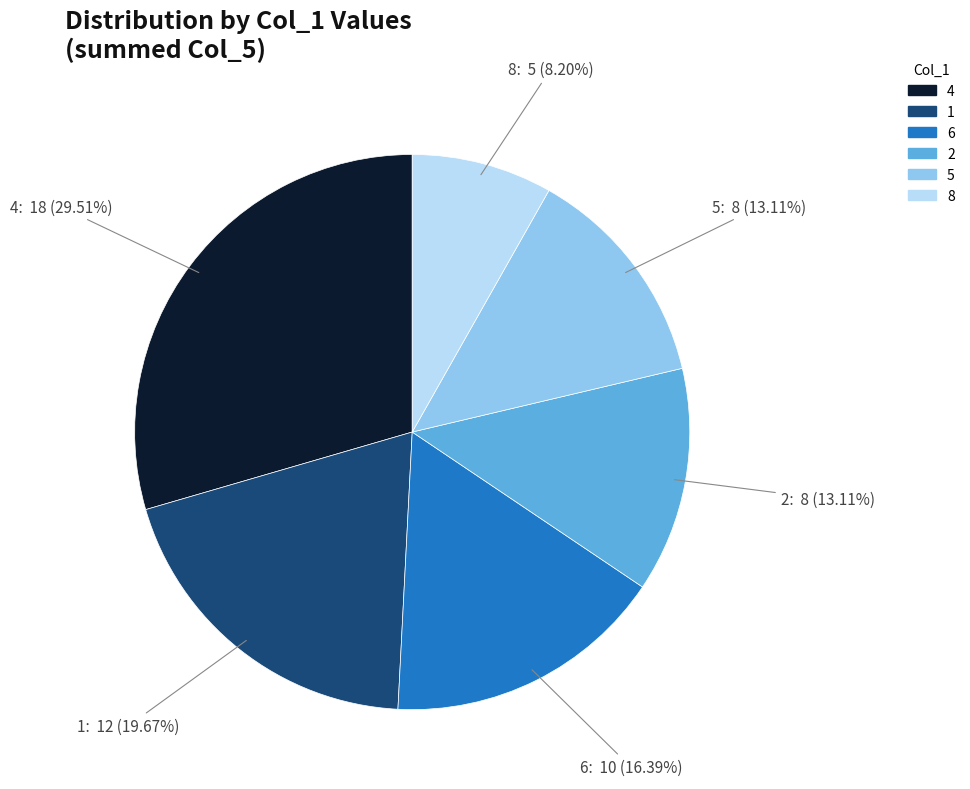

Does any single category account for the majority?

No